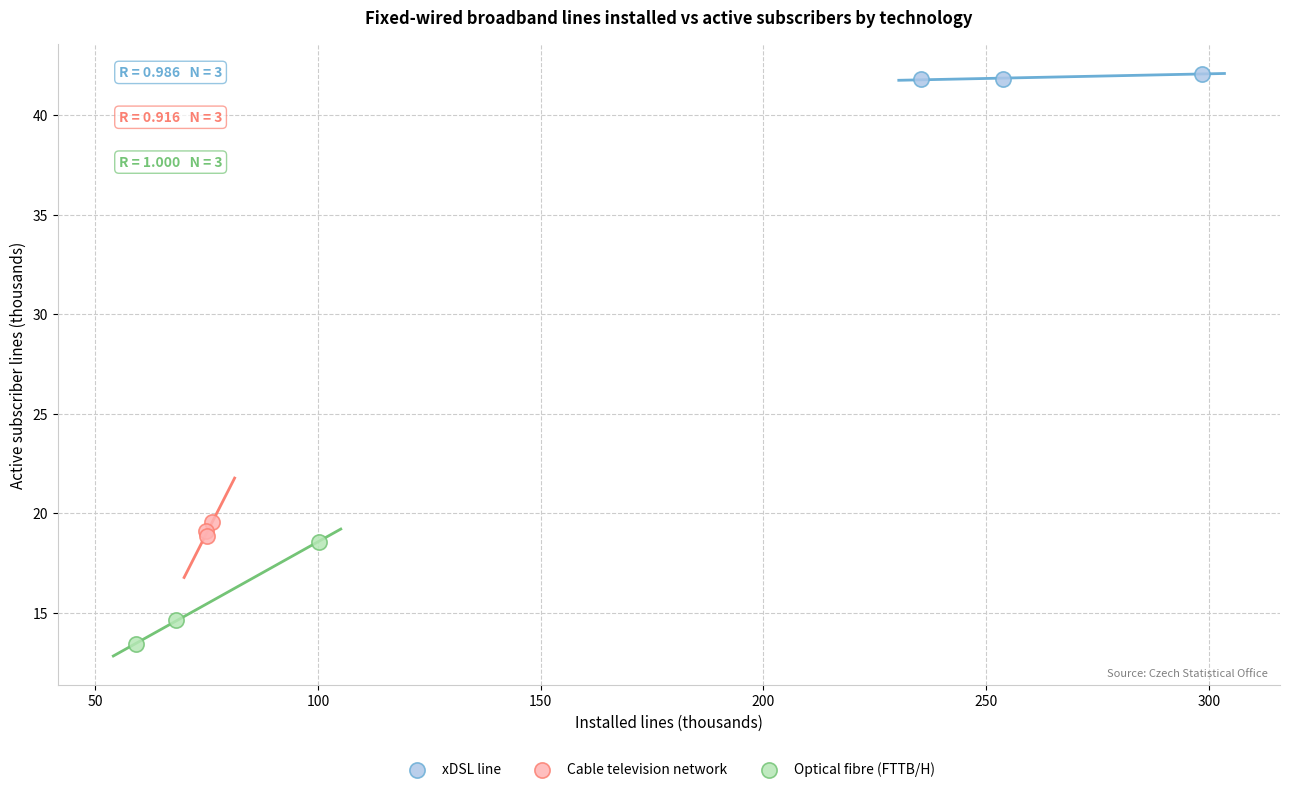

What are all the series names shown in the legend?

xDSL line, Cable television network, Optical fibre (FTTB/H)